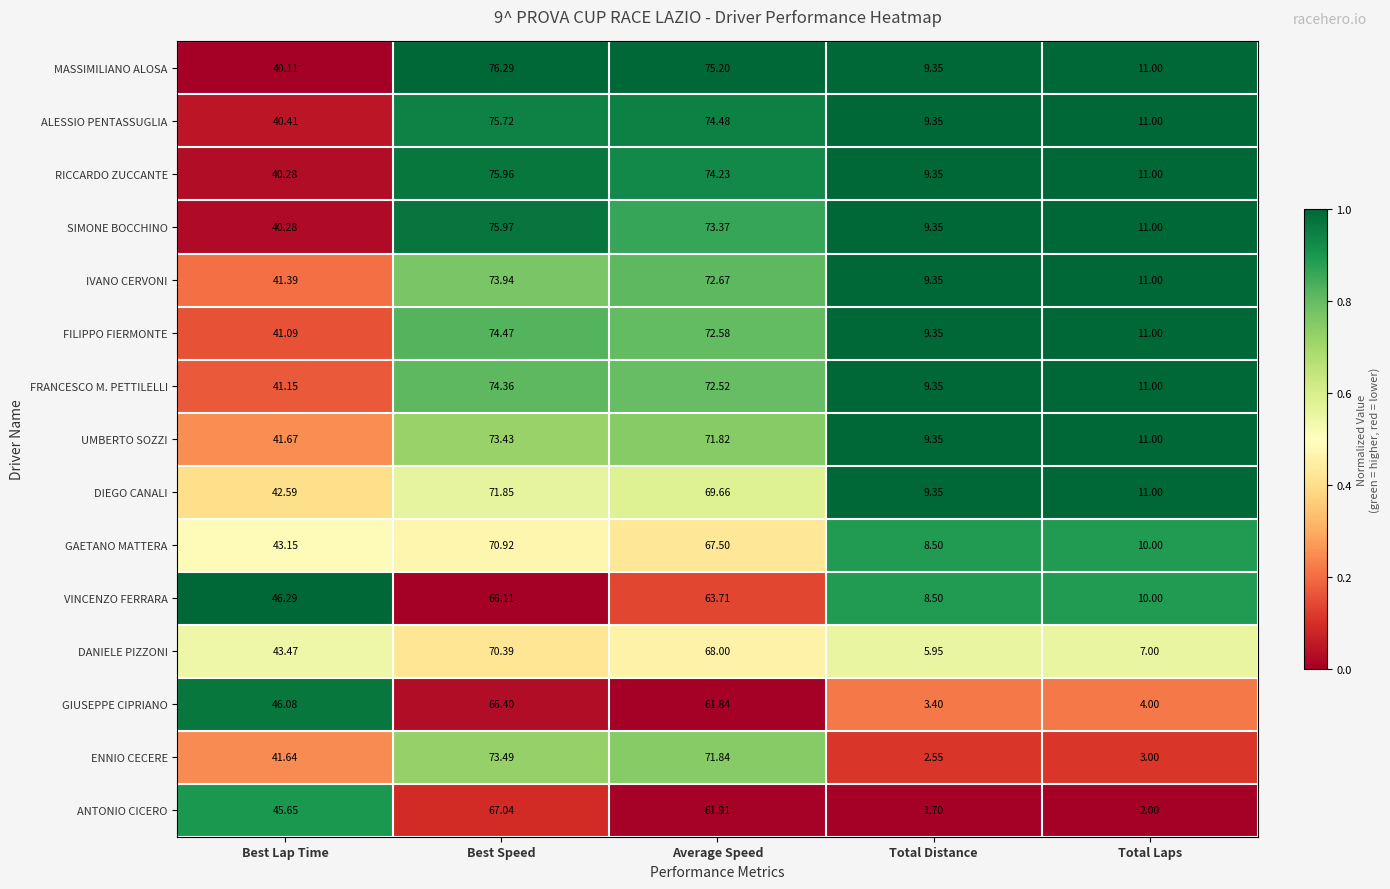

At which category is the sum across all series the highest?

Best Speed